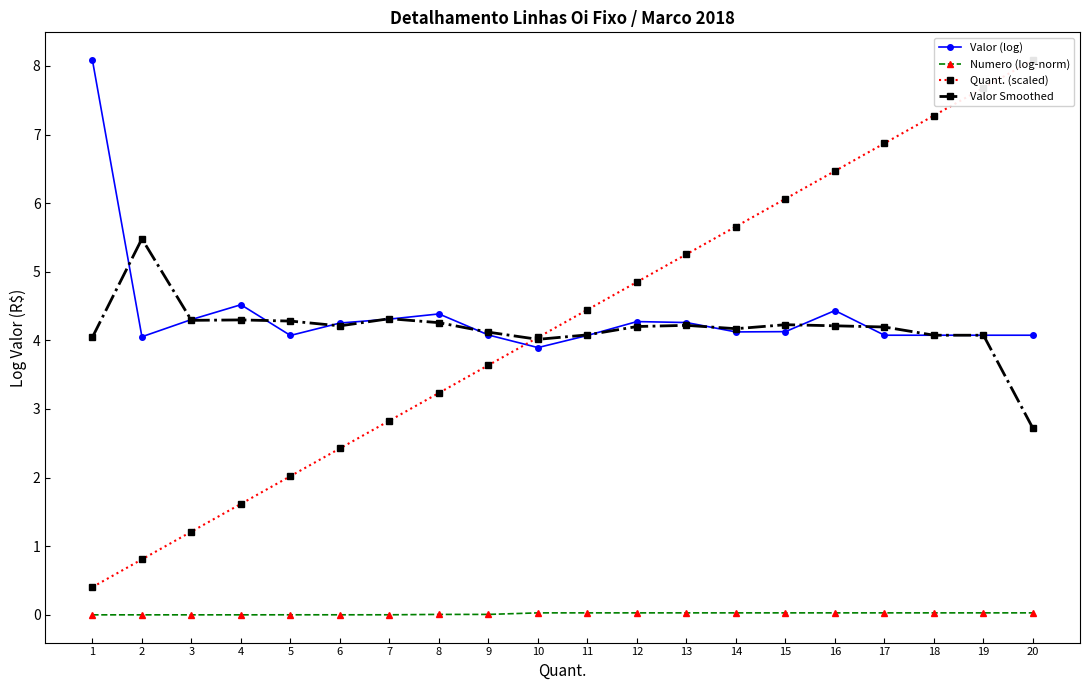

At how many categories does at least one series exceed 5?

10